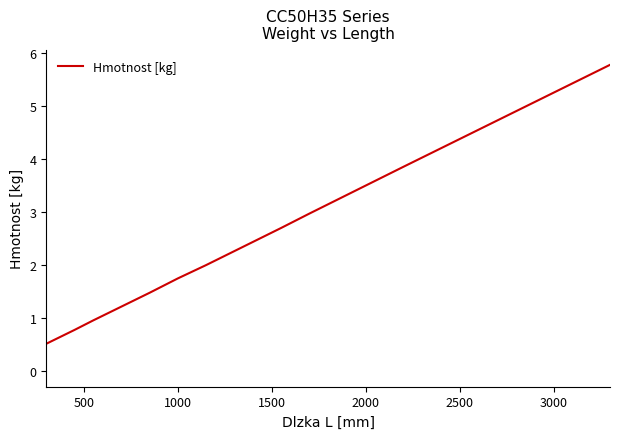

How many values are below 2?

5